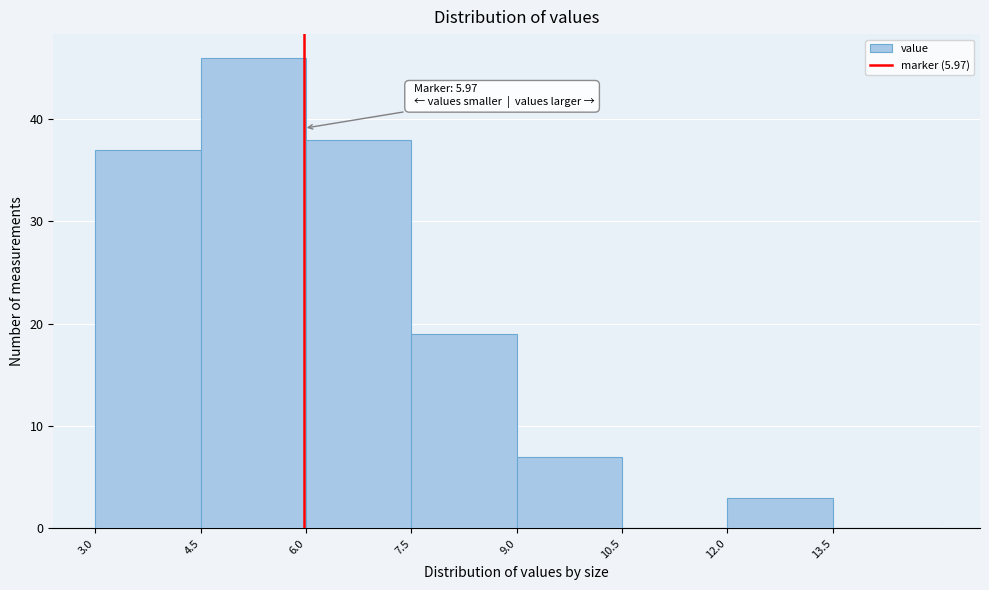

Over which range of the x-axis is the bar tallest?

4.5 to 6.0